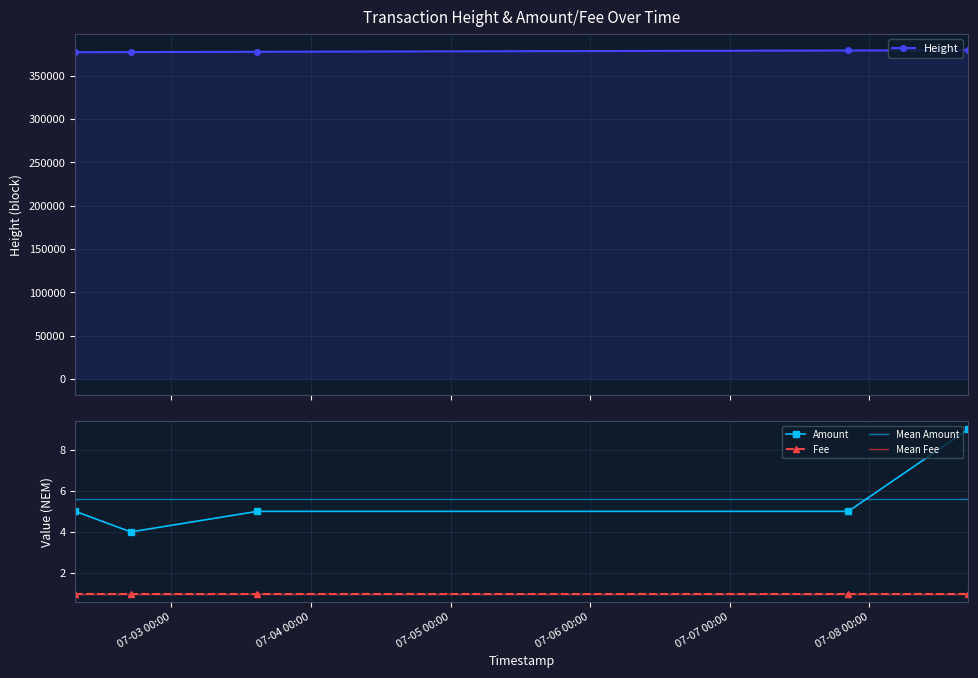

Between 2017-07-03 14:44:41 and 2017-07-02 17:00:55, which is larger?

2017-07-03 14:44:41